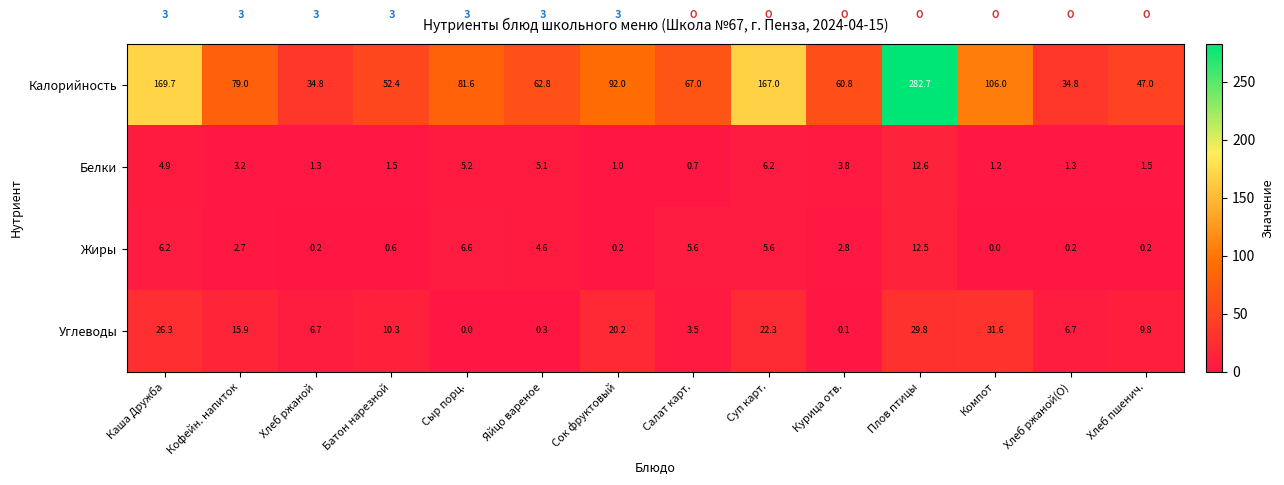

How many data points does each series have?

14